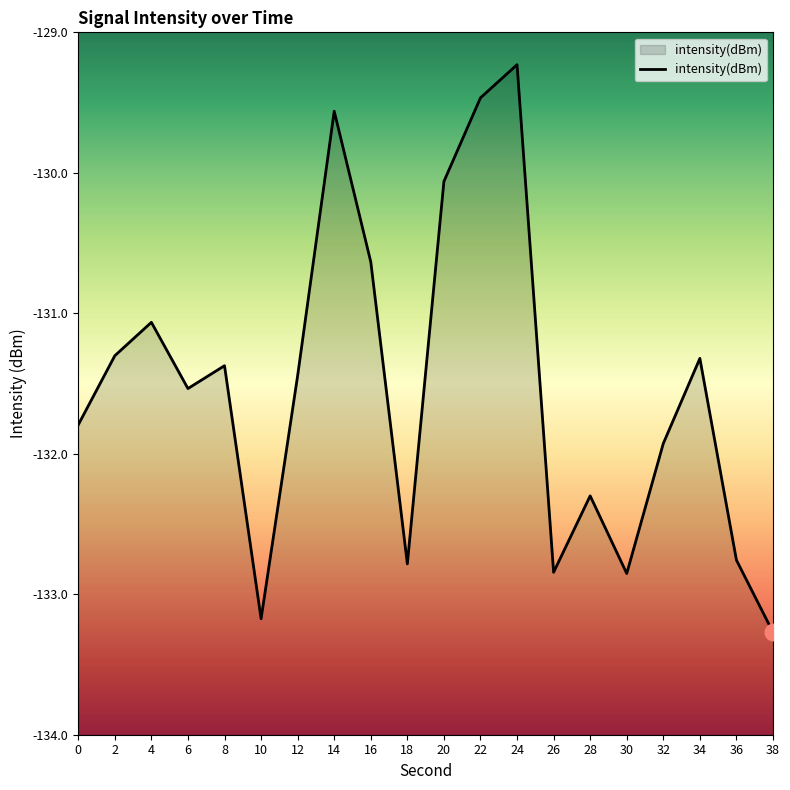

Which has a higher value, 26 or 28?

28